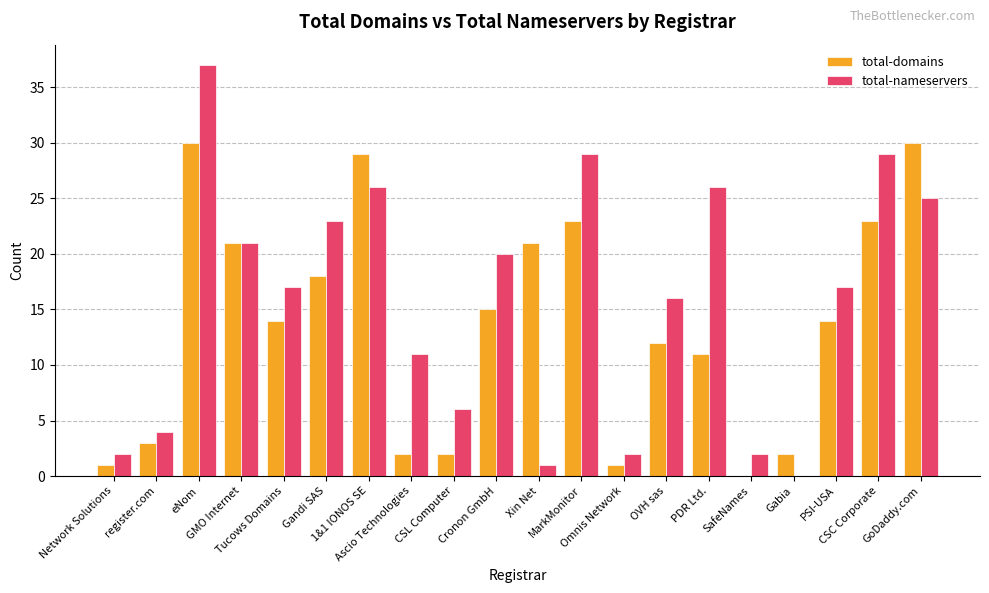

What are all the series names shown in the legend?

total-domains, total-nameservers